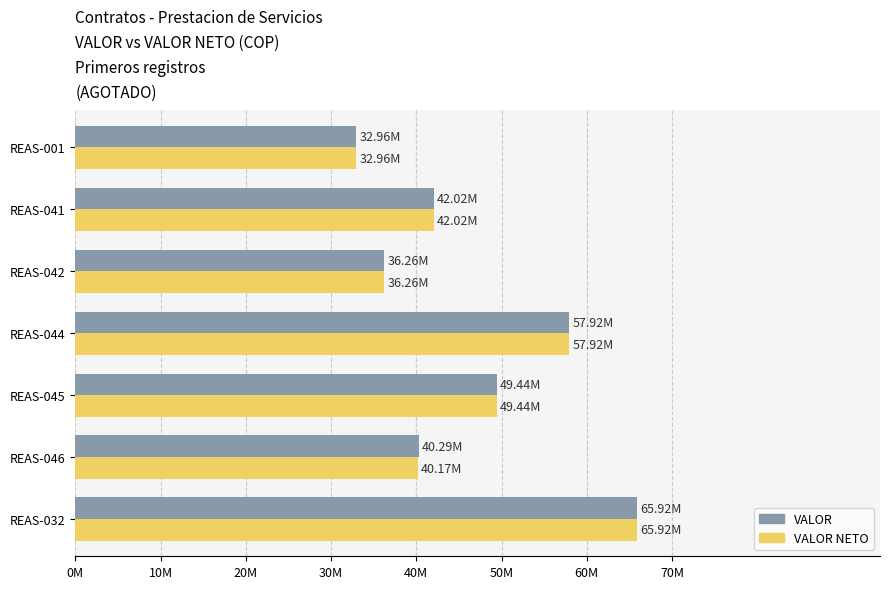

What are all the series names shown in the legend?

VALOR, VALOR NETO